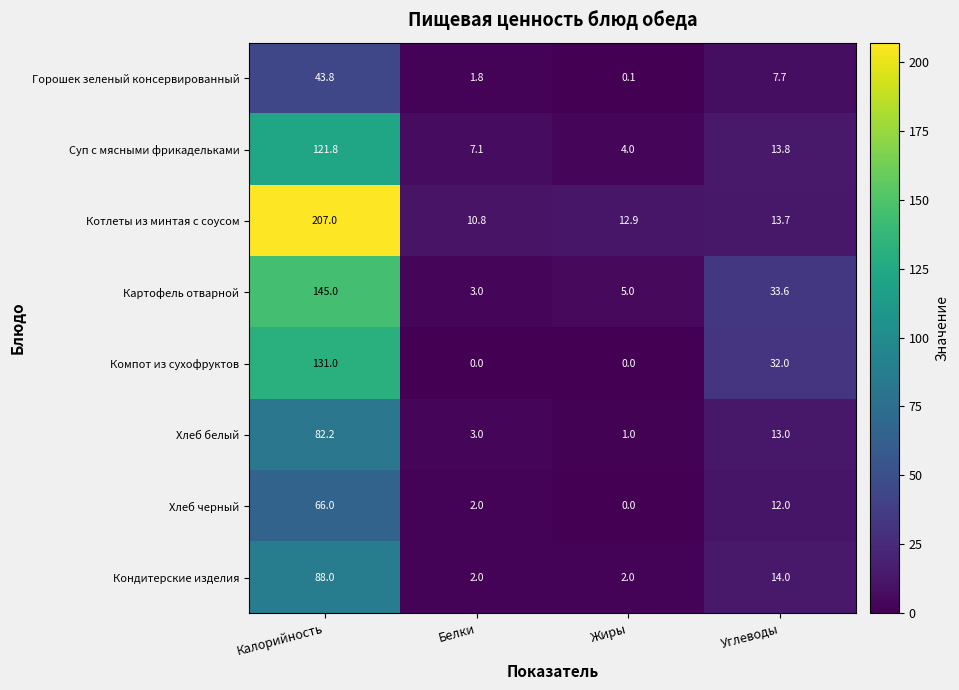

The Суп с мясными фрикадельками series shows 1.7 at Жиры. True or false?

False